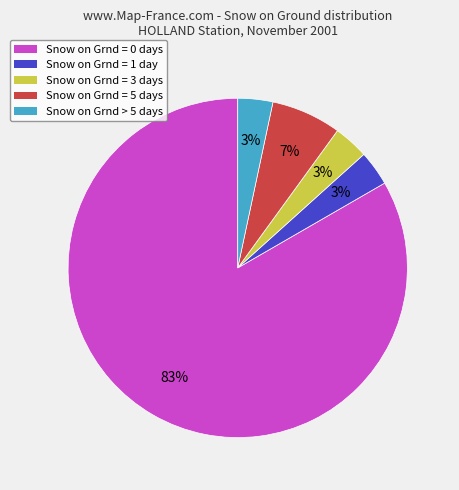

What is the largest slice in the pie chart?

Snow on Grnd = 0